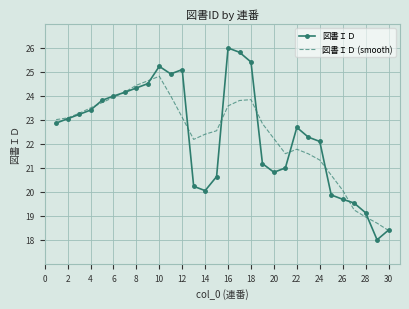

Rank the series by their maximum value, from highest to lowest.

図書ＩＤ, 図書ＩＤ (smooth)